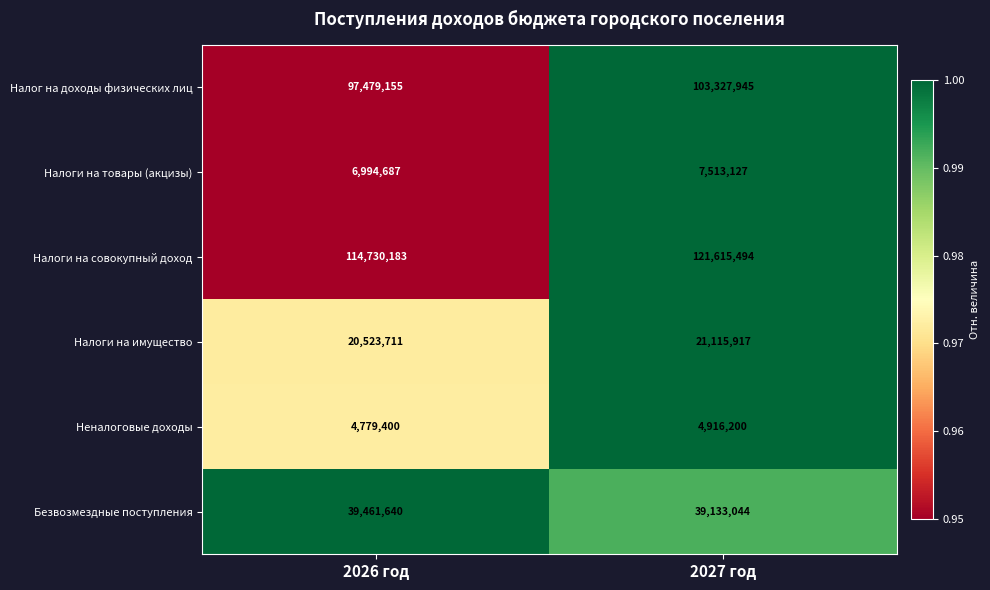

What is the difference between the maximum and minimum values in the Налоги на совокупный доход series?

6885311